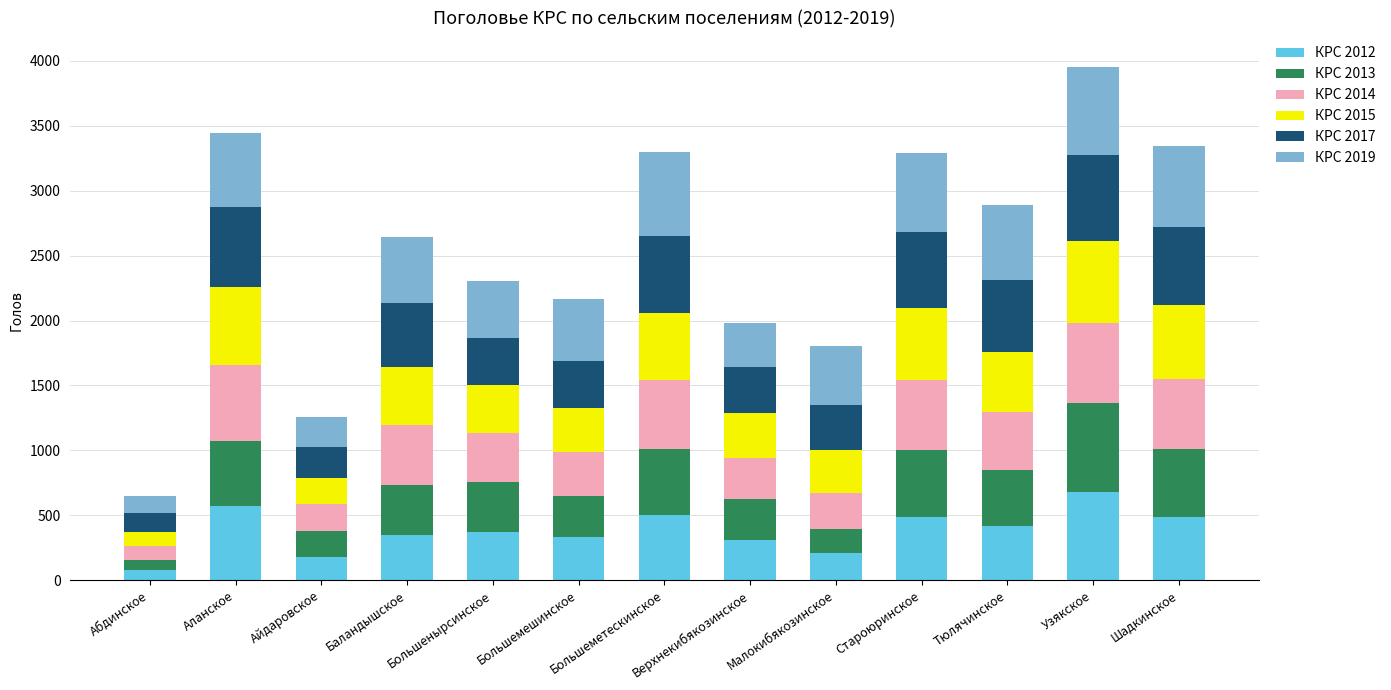

At which category is the sum across all series the highest?

Узякское